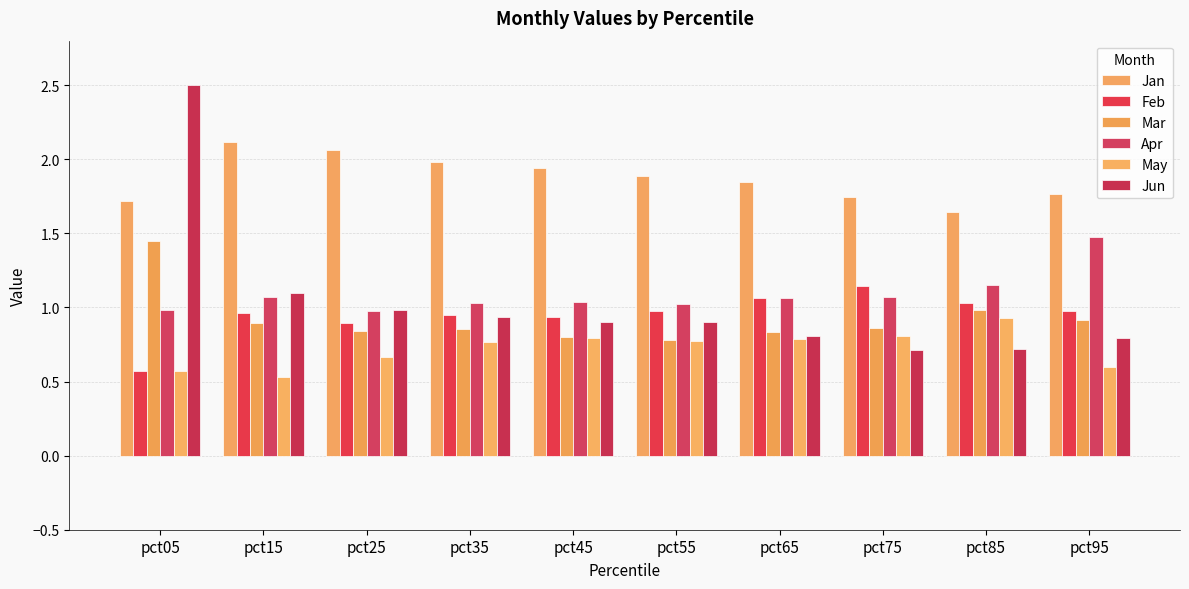

Which series changed the most between pct25 and pct85?

Jan